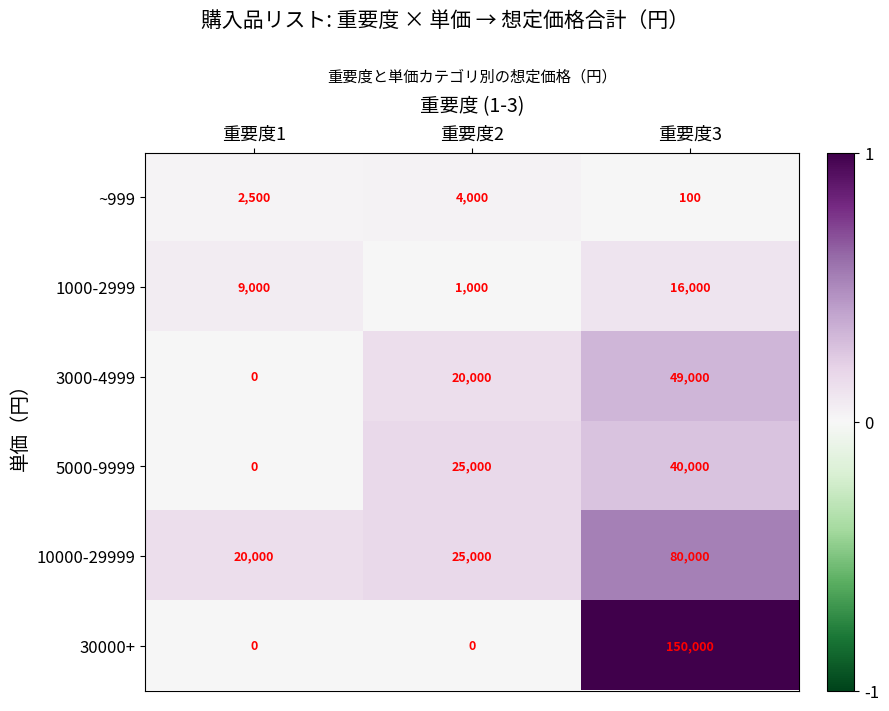

Reading left to right, list all the values displayed in this chart.

~999: 2500	4000	100
1000-2999: 9000	1000	16000
3000-4999: 0	20000	49000
5000-9999: 0	25000	40000
10000-29999: 20000	25000	80000
30000+: 0	0	150000